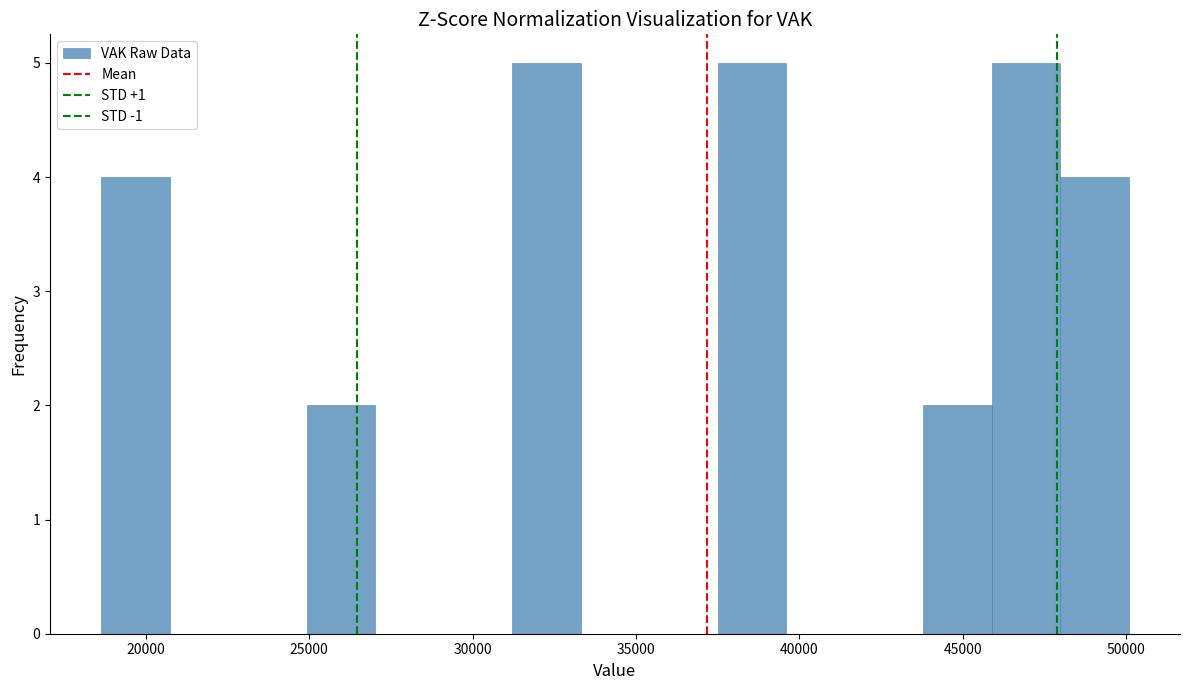

What is the height of the bar covering 44000 to 46000 on the x-axis? Neither the bar edges nor the heights are printed on the chart, so give them approximately, as read against the axes.

2